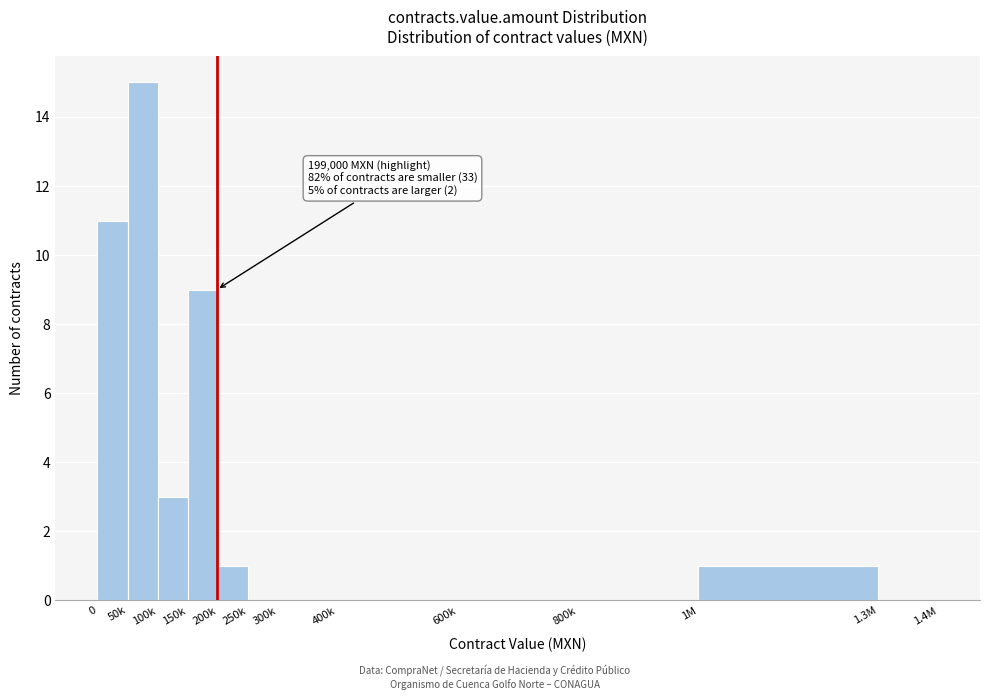

Reading left to right, transcribe all the data shown in this chart.

0=11	50k=15	100k=3	150k=9	200k=1	250k=0	300k=0	400k=0	600k=0	800k=0	1M=1	1.3M=0